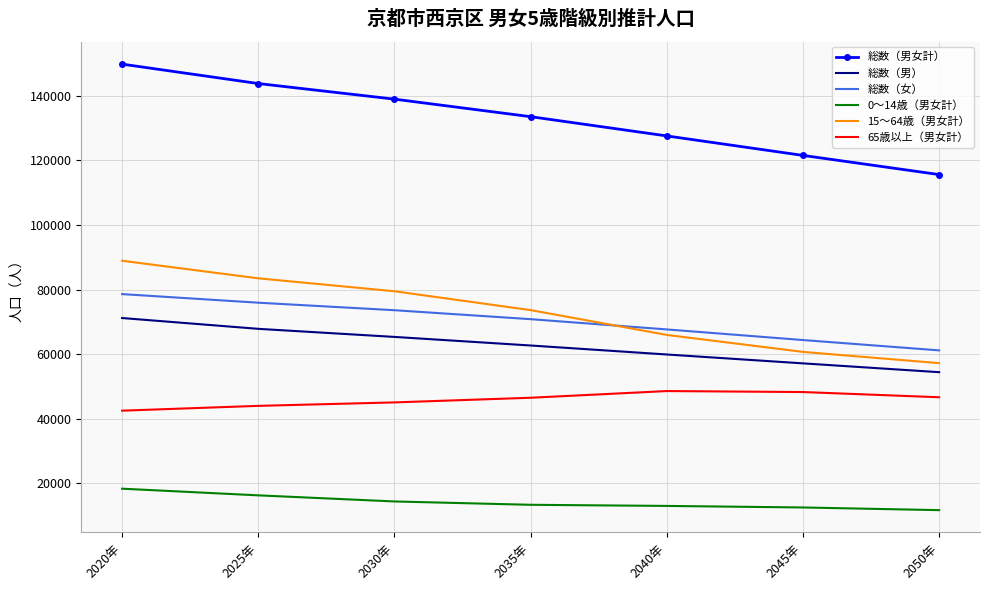

What is the difference between the maximum and minimum values in the 15～64歳（男女計） series?

31709